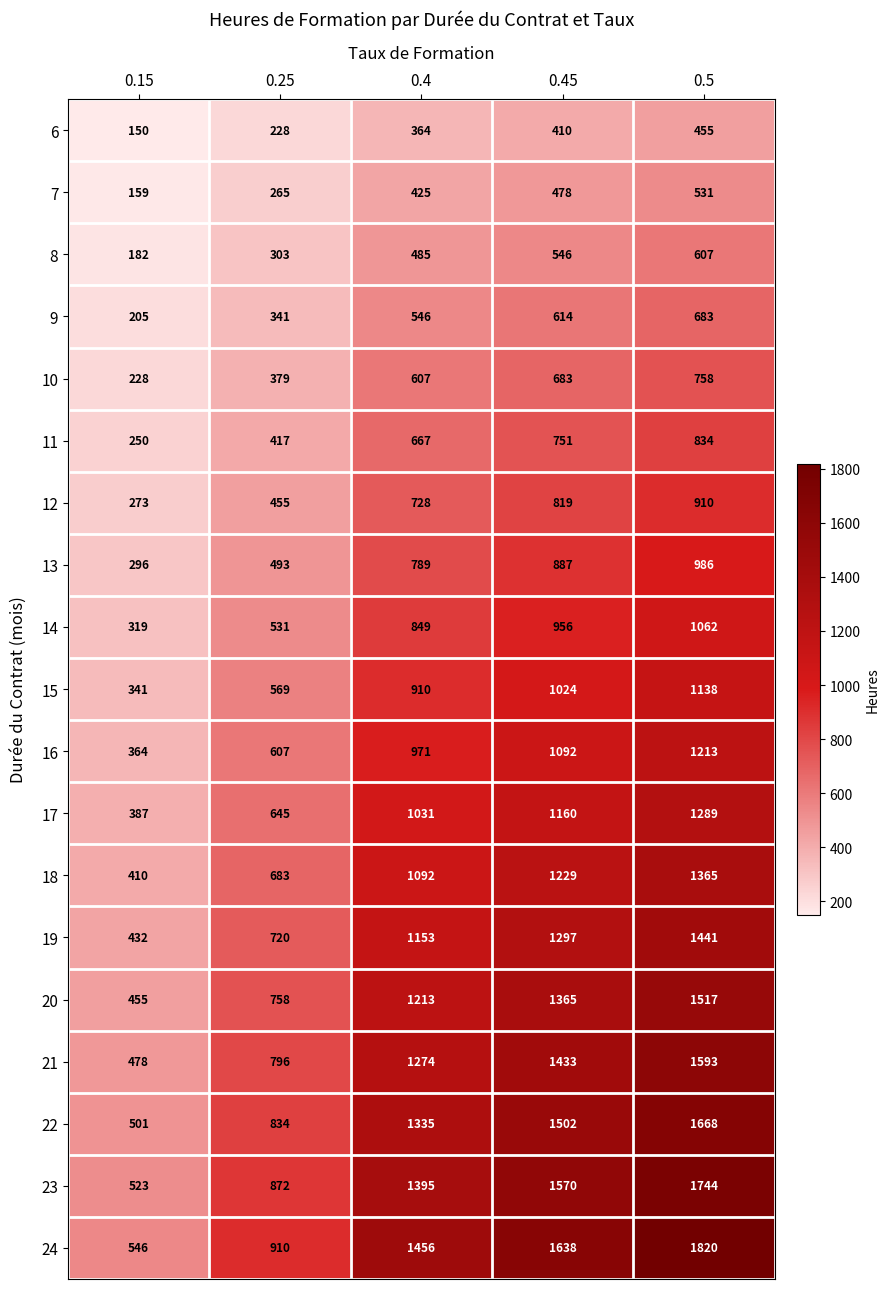

What is the minimum value shown in the chart?

150